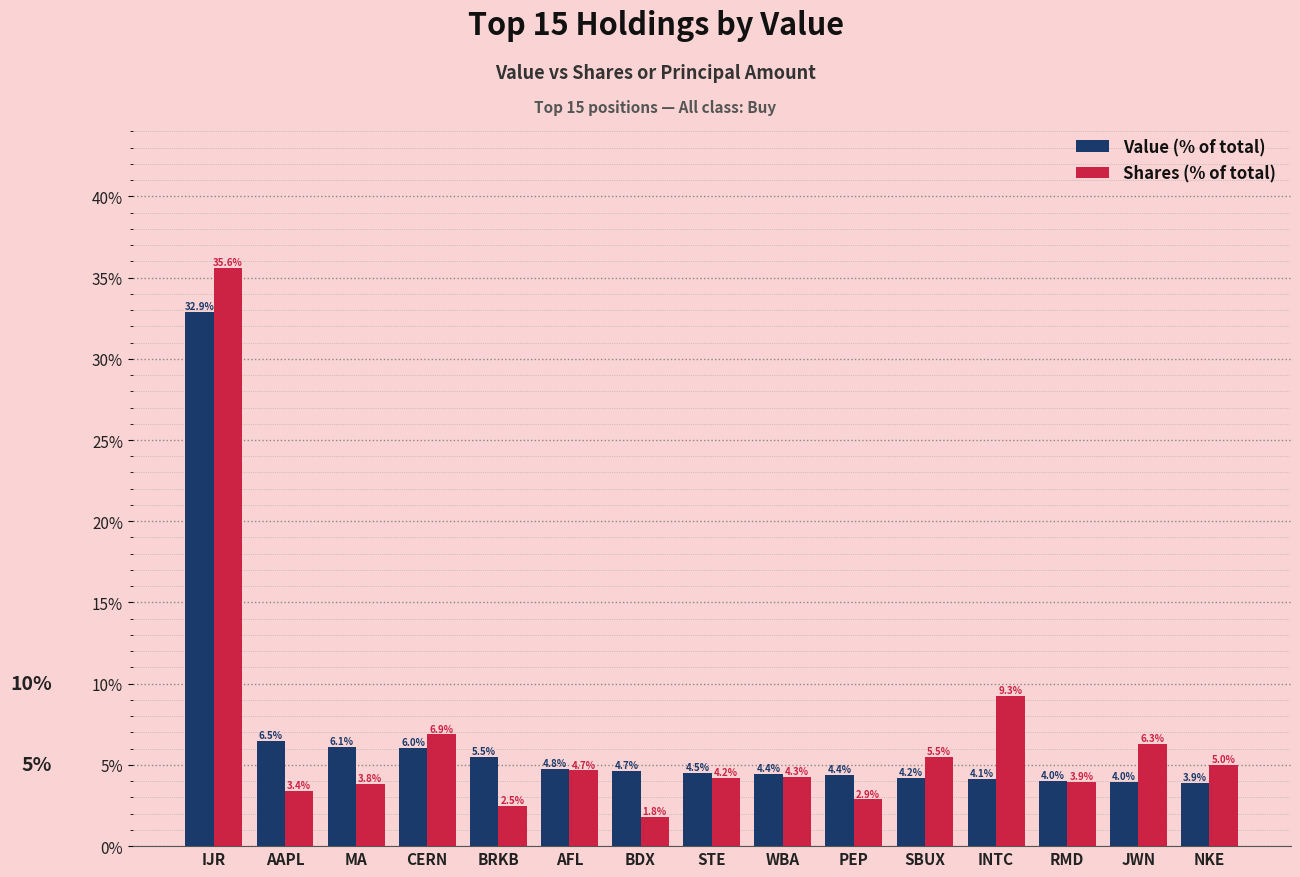

What is the difference between the maximum and minimum values in the Shares (% of total) series?

33.8